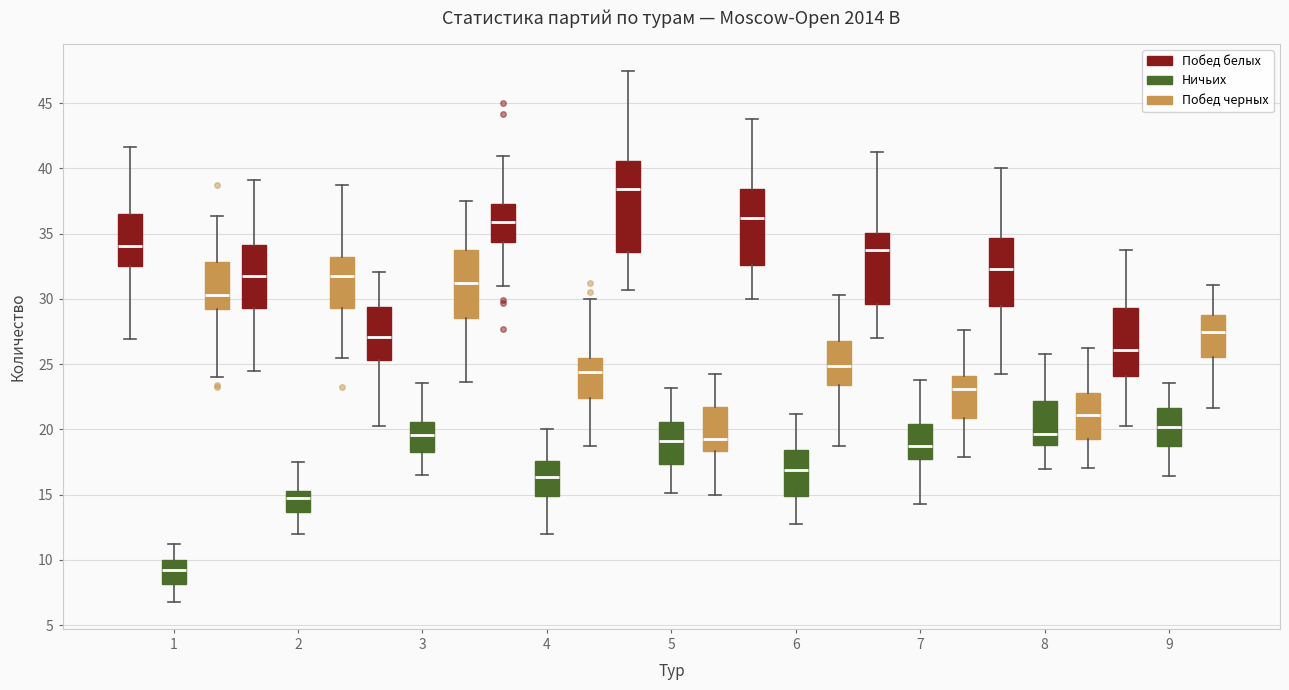

Which box has the lowest median line?

1 (Ничьих)